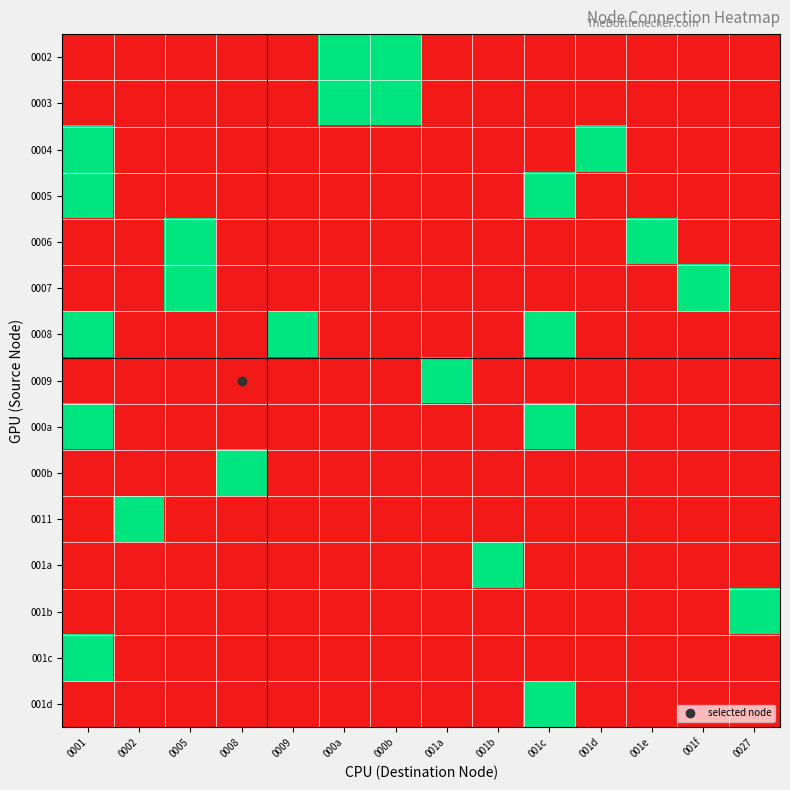

What is the spread (max minus min) of values at 000a?

1